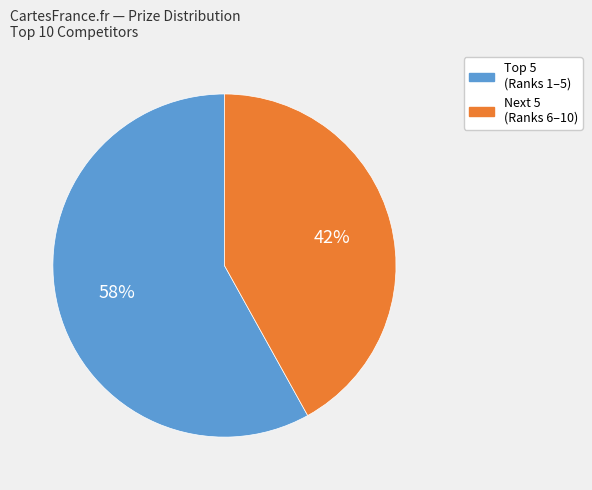

To the nearest percent, what is the difference between the largest and smallest slice percentages?

16%